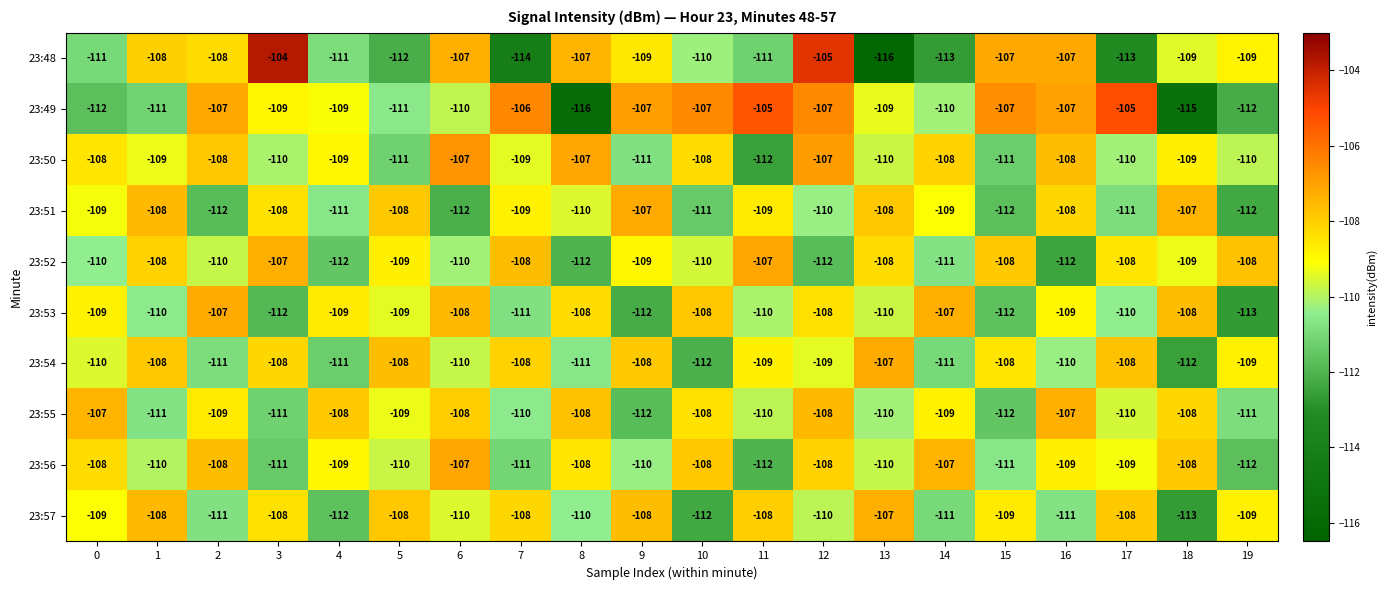

What is the total value across all series at 4?

-1101